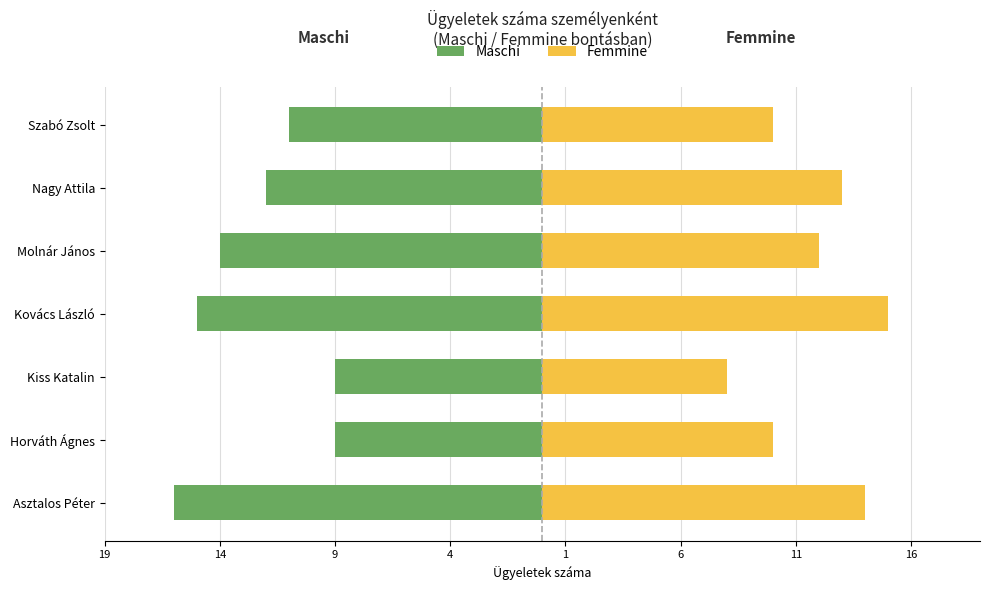

What is the value of the Femmine bar at the 1st from the left?

14